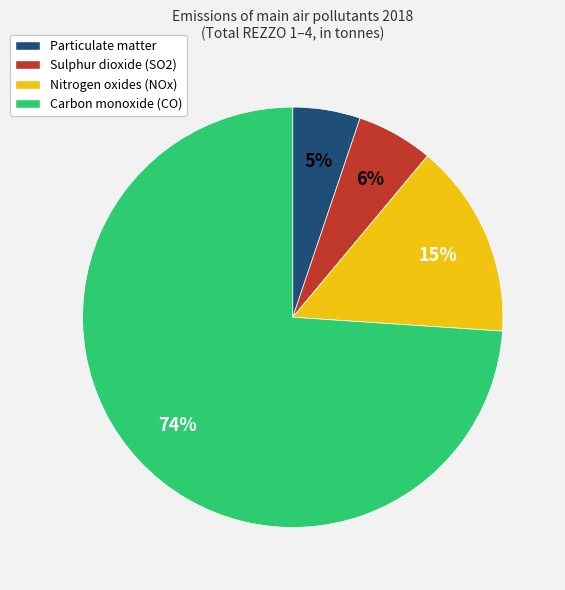

Which slice is the smallest?

Particulate matter